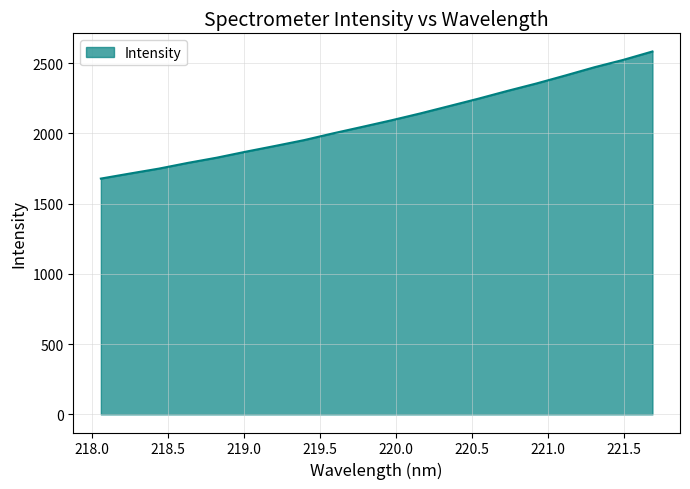

What is the maximum value shown in the chart?

2582.0